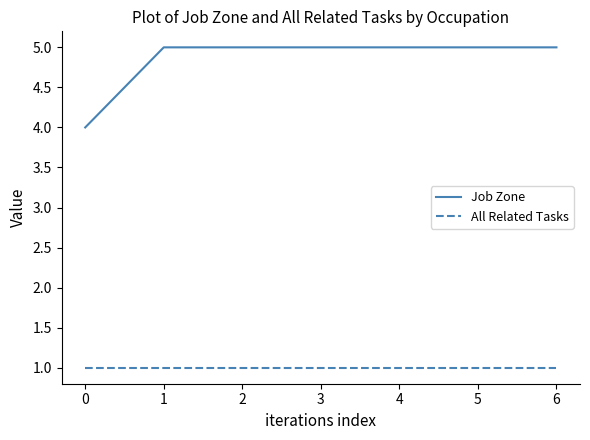

What is the minimum value shown in the chart?

1